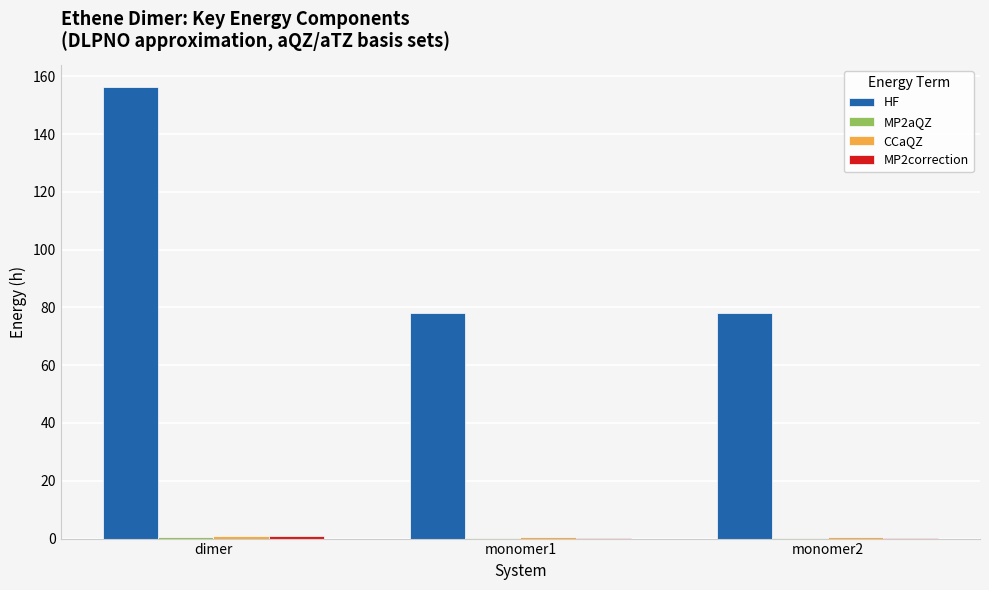

What is the sum of all HF values?

312.3